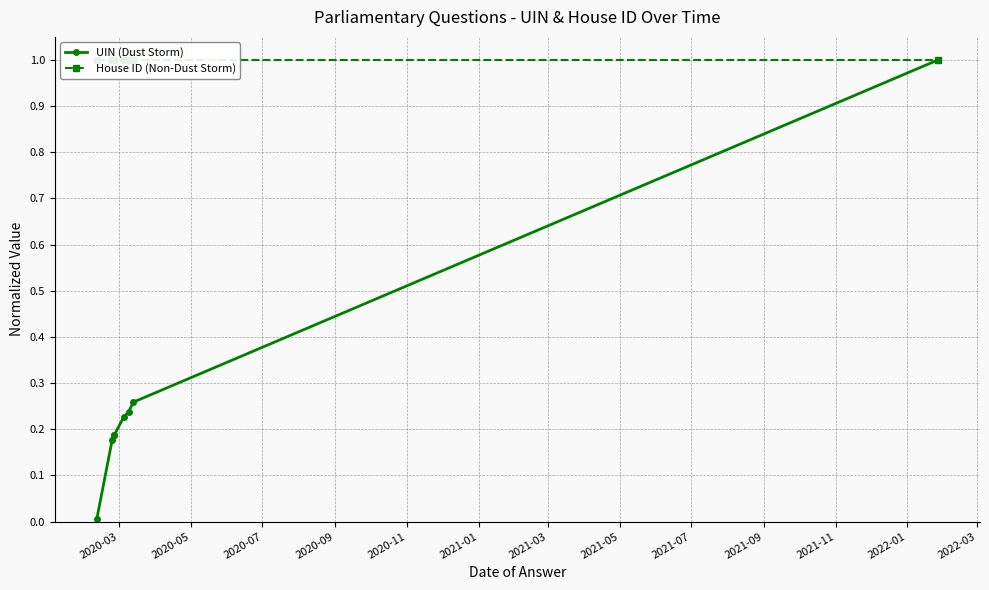

What is the average value of the UIN (Dust Storm) series?

0.3